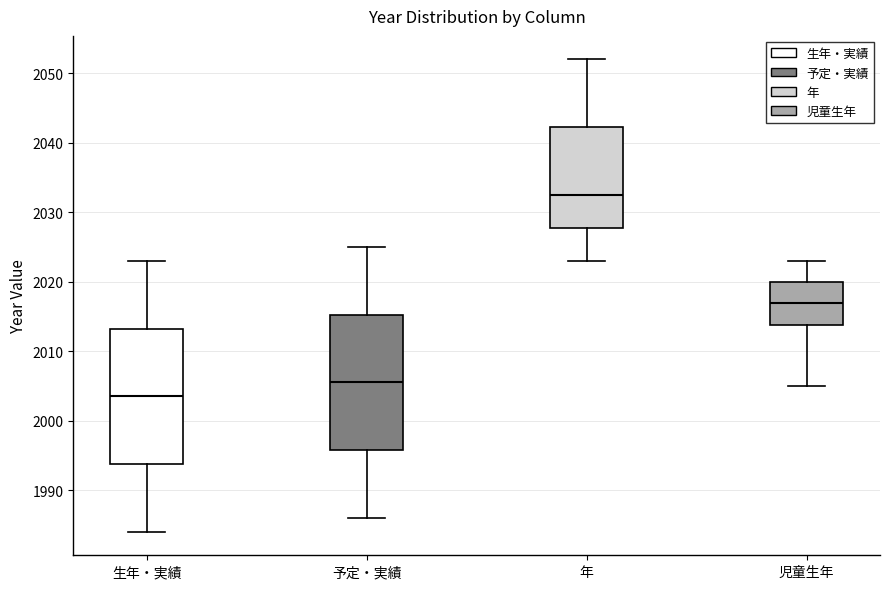

Reading left to right, read every box against the y-axis: the position of its median line, the range the box covers, and the ends of its whiskers. The values are not printed on the chart, so give them approximately, as read against the axis.

生年・実績: median 2004, box 1994 to 2013, whiskers 1984 to 2023
予定・実績: median 2006, box 1996 to 2015, whiskers 1986 to 2025
年: median 2033, box 2028 to 2042, whiskers 2023 to 2052
児童生年: median 2017, box 2014 to 2020, whiskers 2005 to 2023